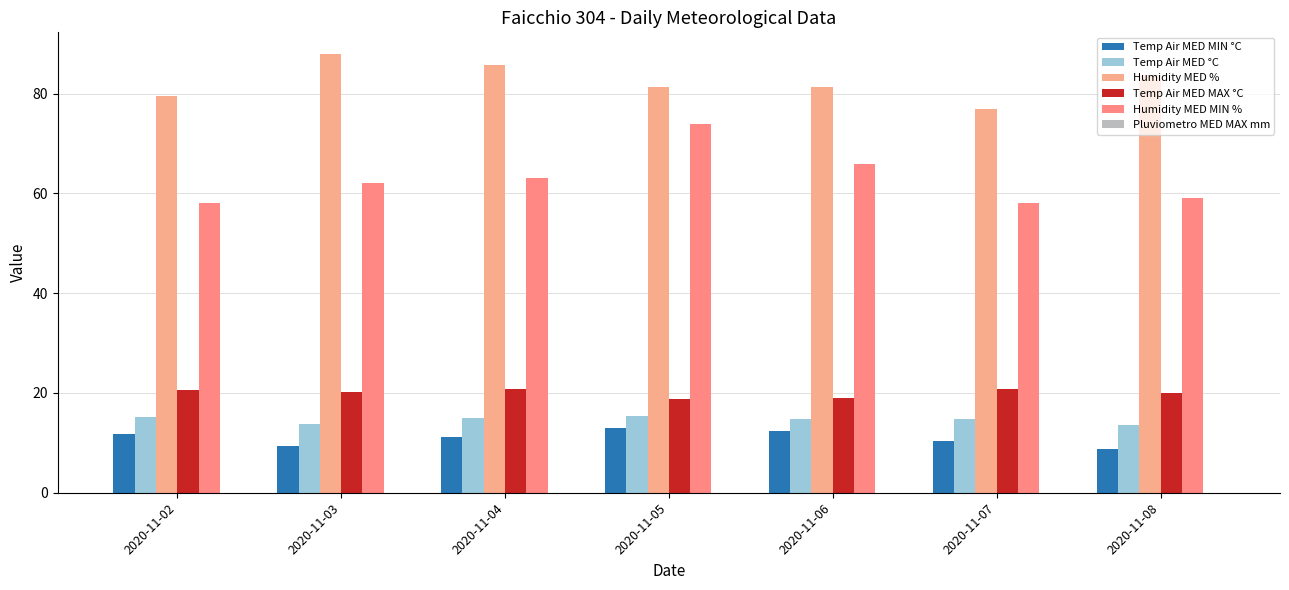

At which label does Temp Air MED MIN °C first exceed 11?

2020-11-02